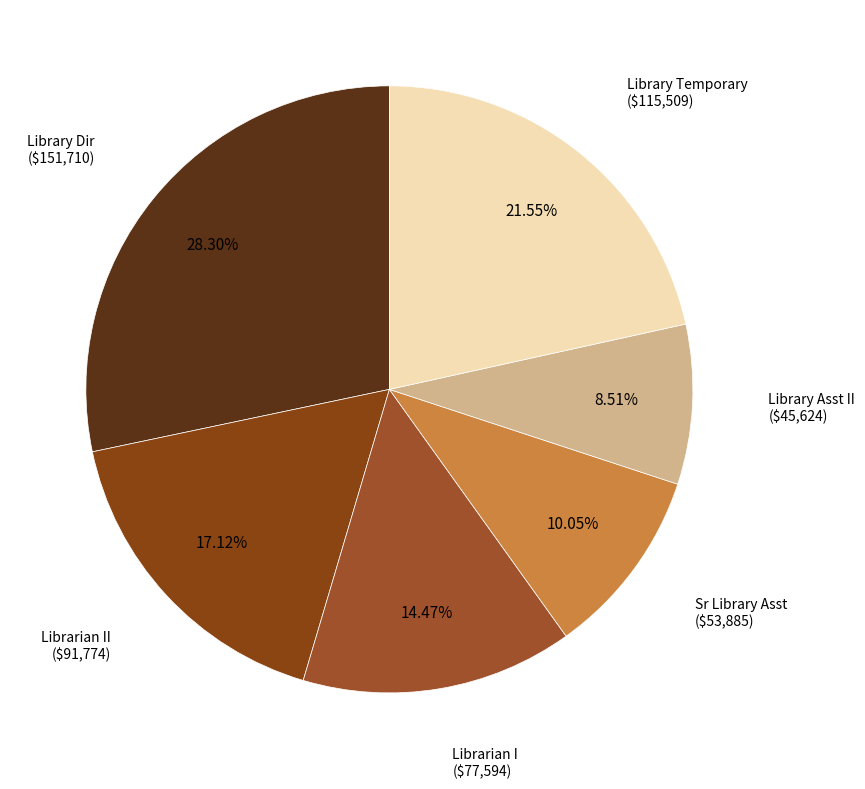

Which category has the smallest portion of the pie?

Library Asst II